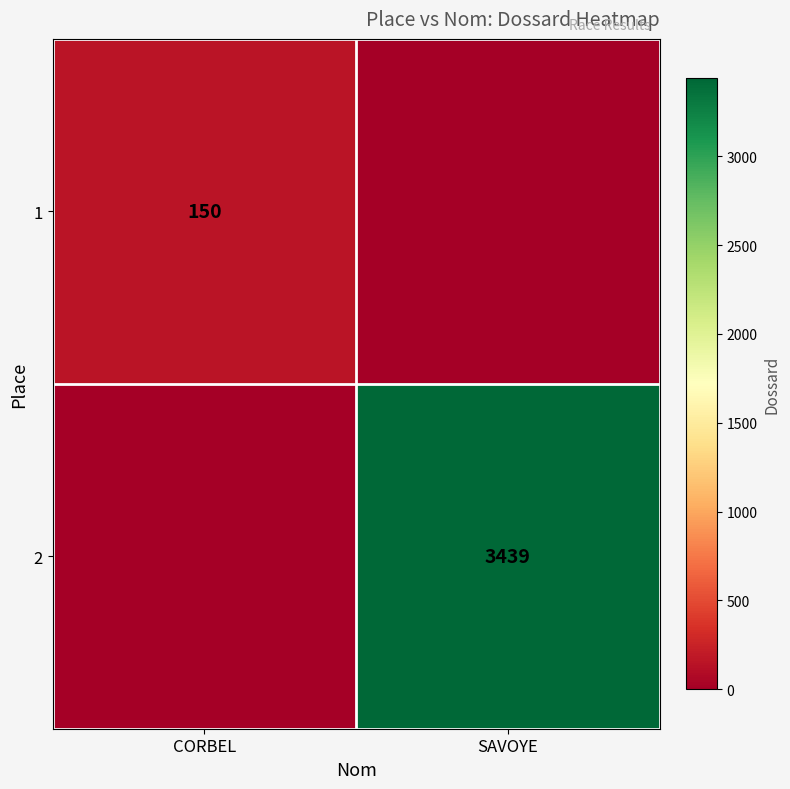

Is it true that 2 equals 3439 at SAVOYE?

True